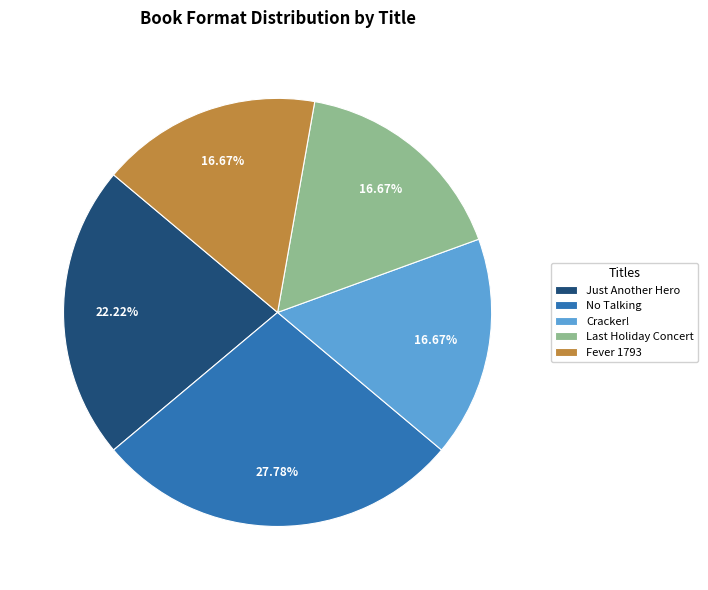

Does any single category account for the majority?

No